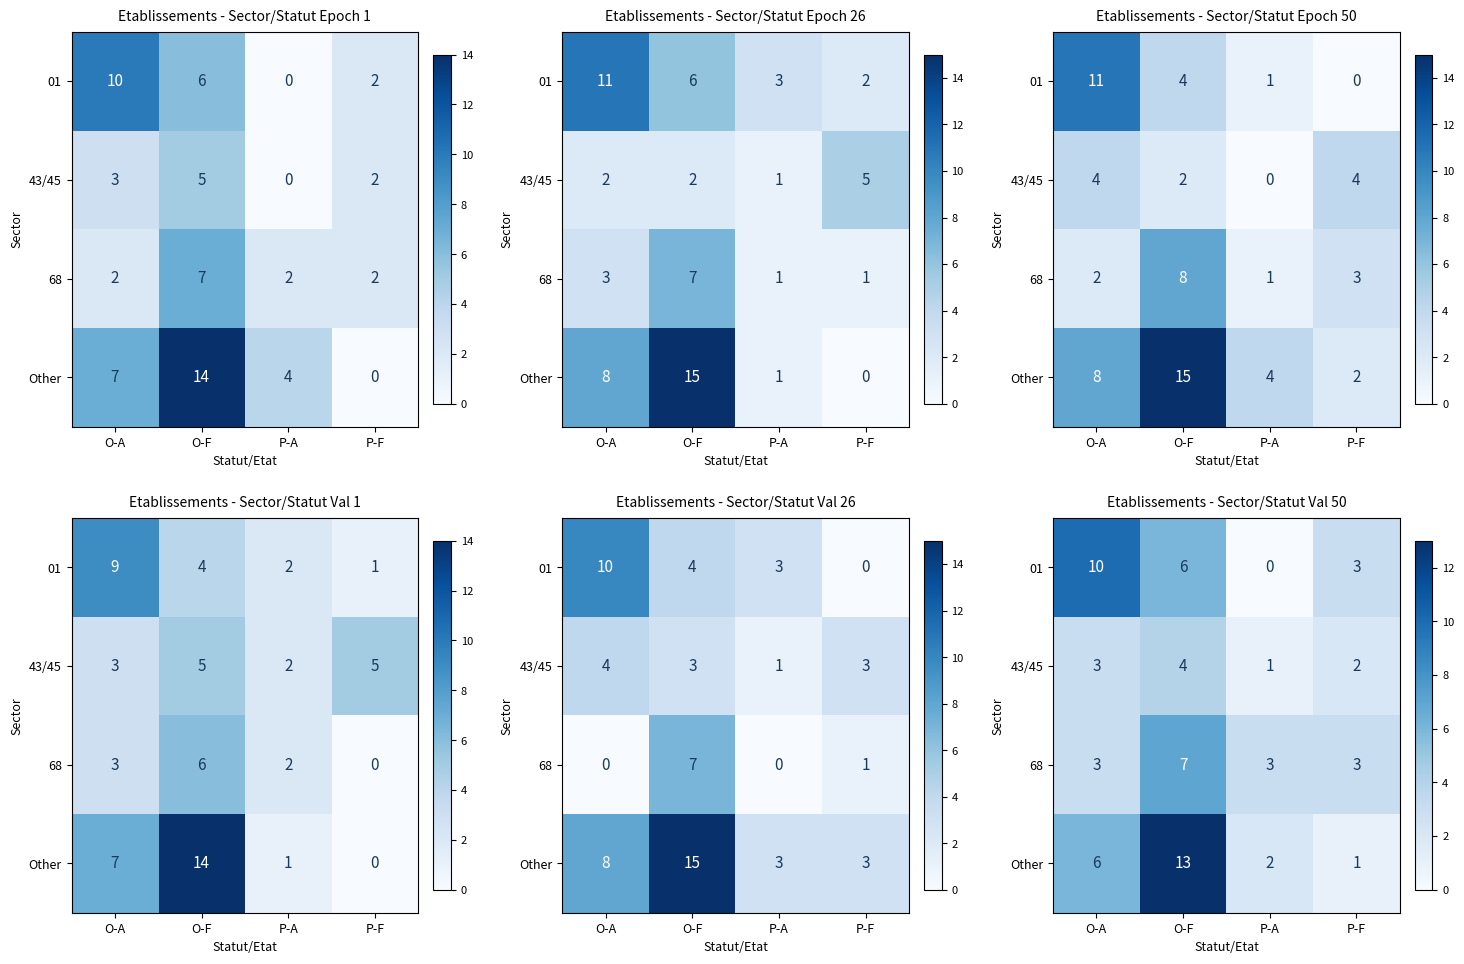

What is the highest value of the 68 series?

7